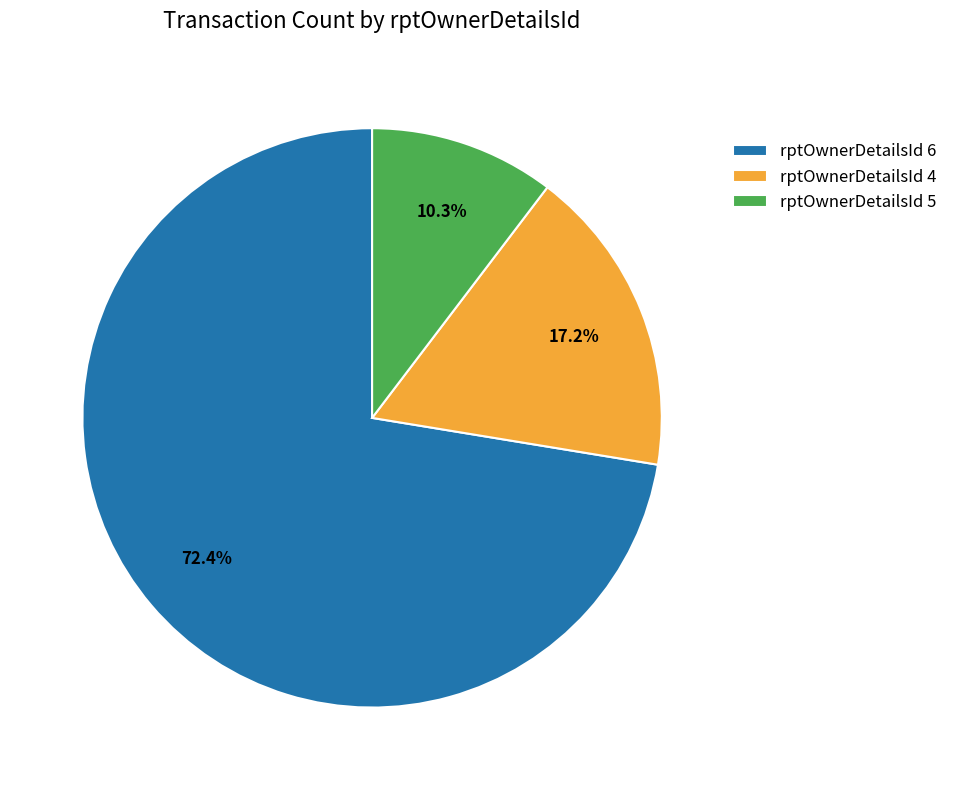

Which has a higher value, rptOwnerDetailsId 4 or rptOwnerDetailsId 6?

rptOwnerDetailsId 6